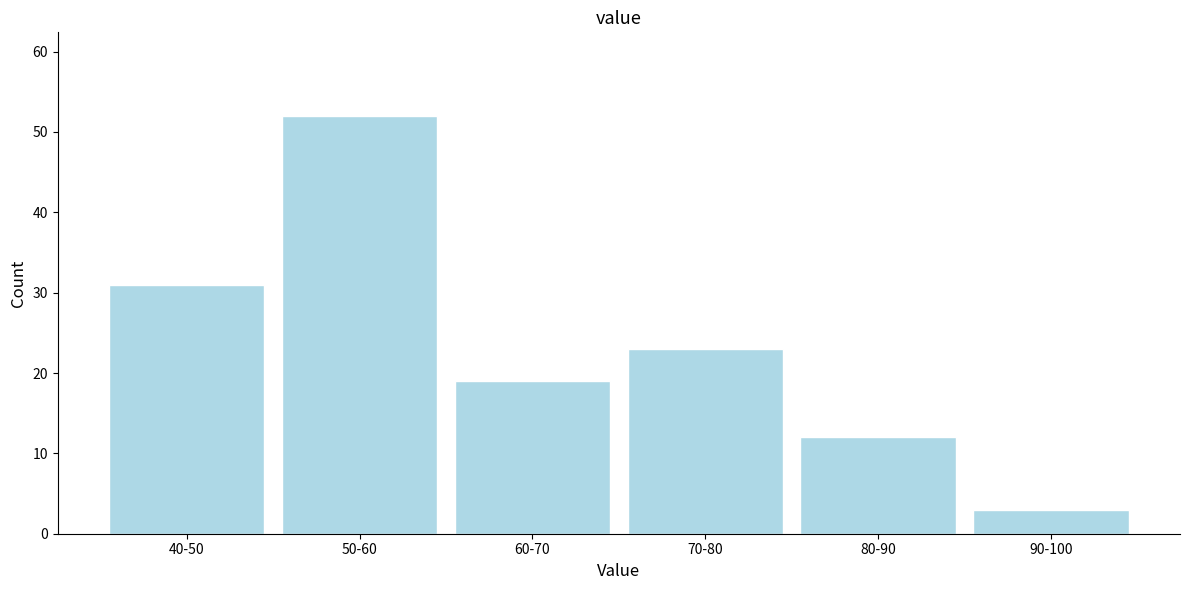

Reading left to right, transcribe all the data shown in this chart.

40-50=31	50-60=52	60-70=19	70-80=23	80-90=12	90-100=3